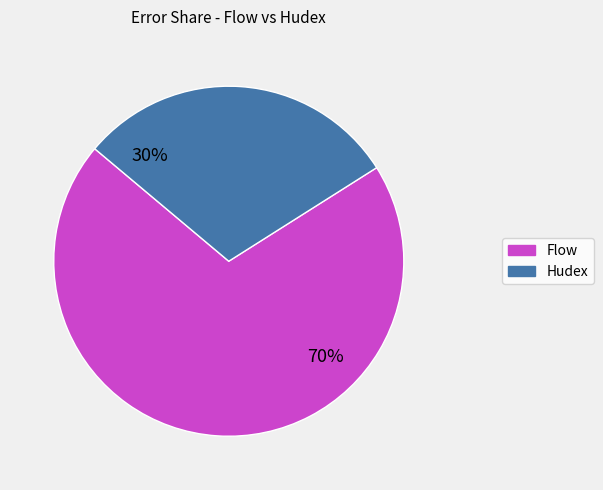

Does any single category account for the majority?

Yes